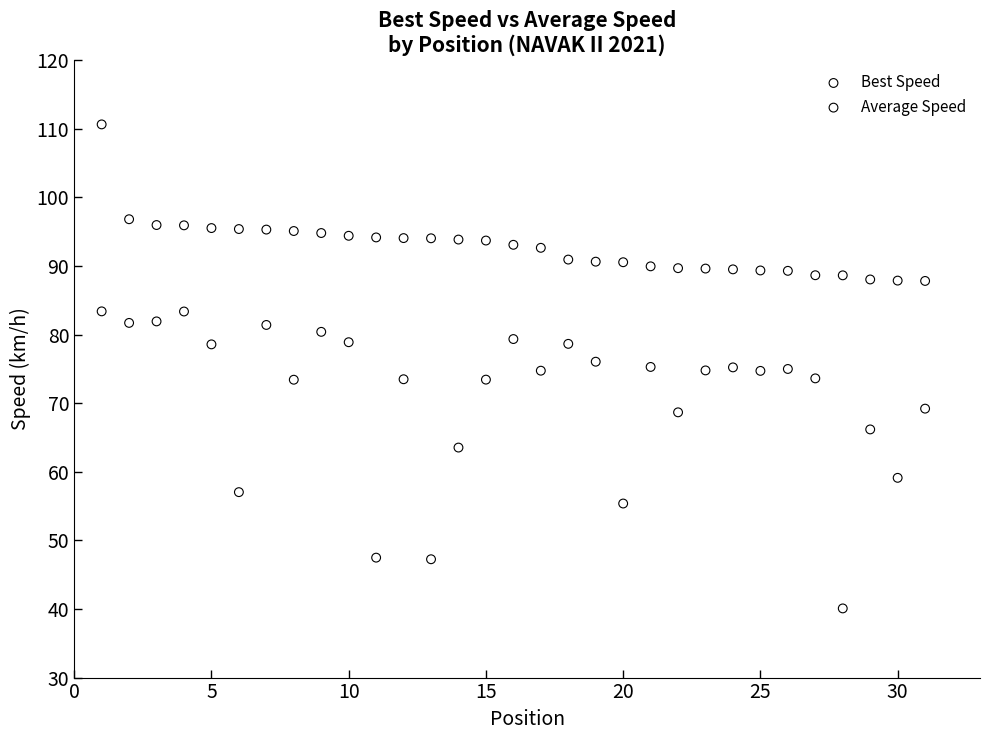

Which series reaches the minimum Y coordinate?

Average Speed